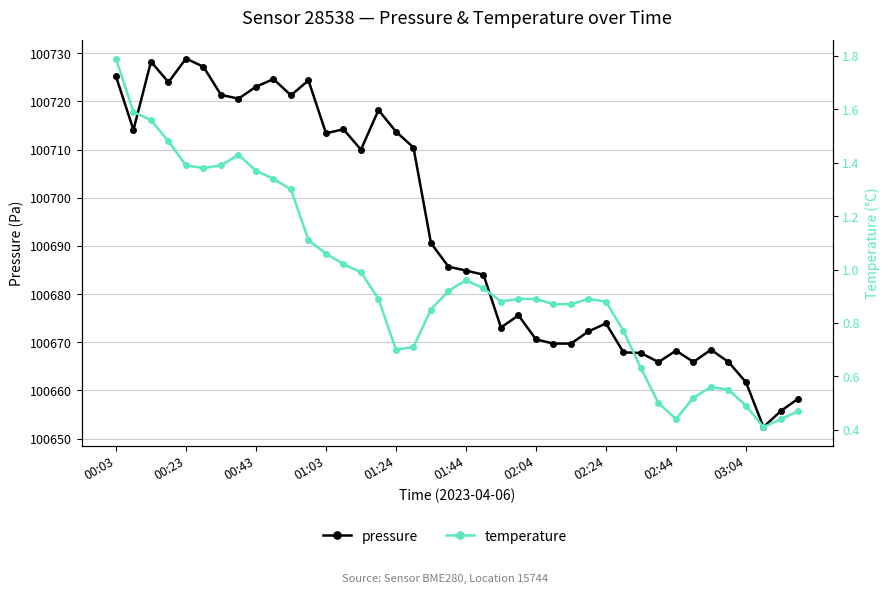

True or false: pressure and temperature cross at least once.

False